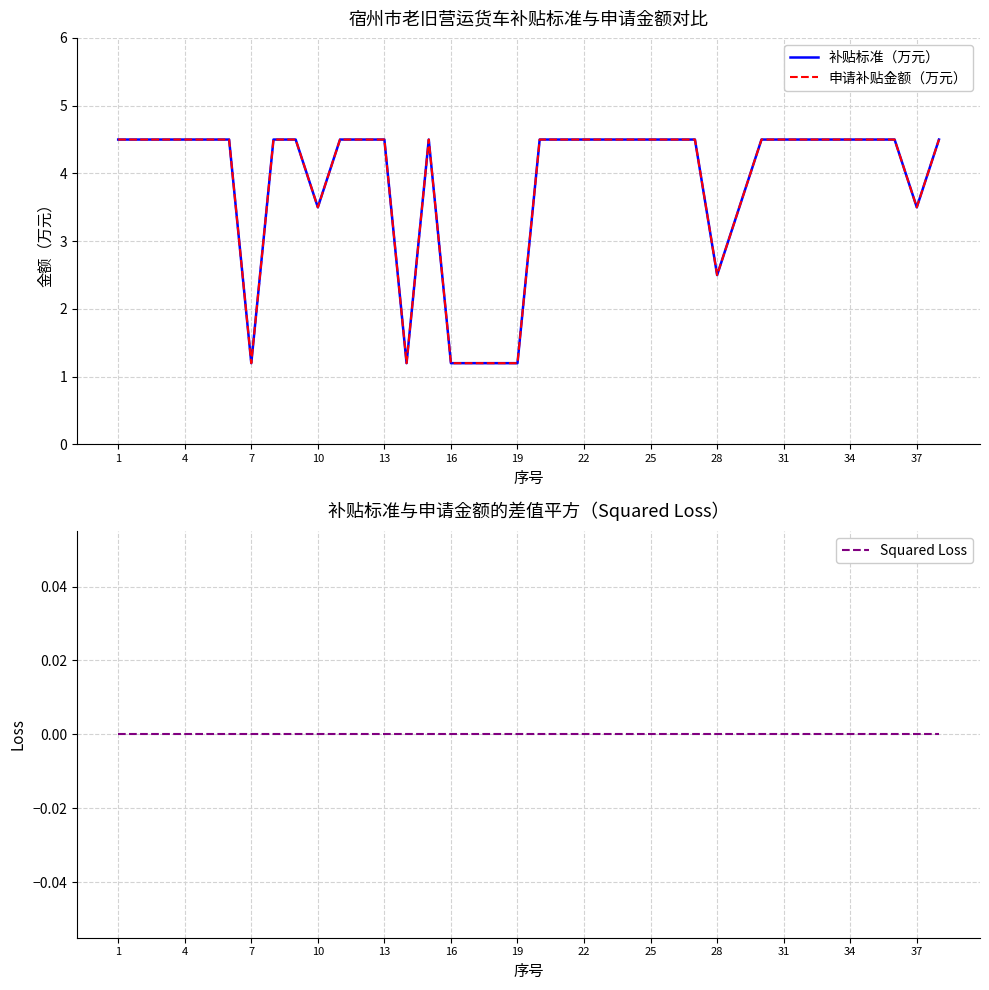

Between 1 and 19, which series saw the biggest shift?

补贴标准（万元）